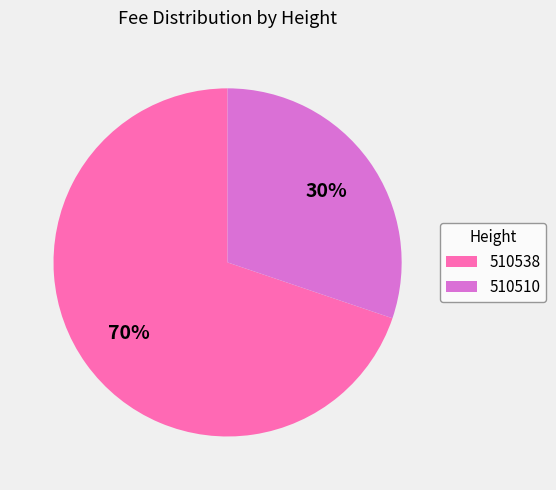

How many slices are in this pie chart?

2